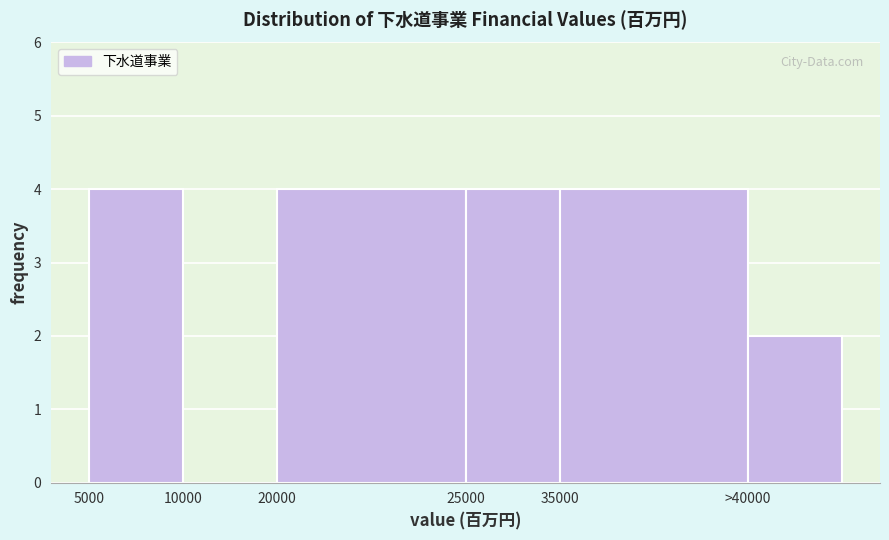

Reading right to left, transcribe all the data shown in this chart.

>40000=2	35000=4	25000=4	20000=4	10000=0	5000=4